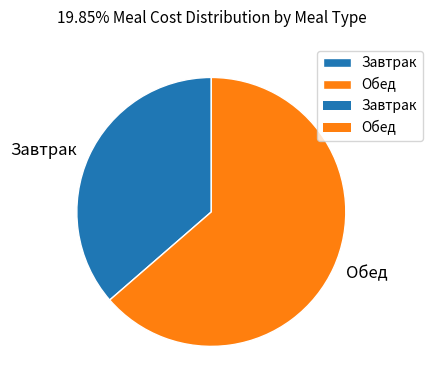

Is the sum of Обед and Завтрак greater than half?

Yes